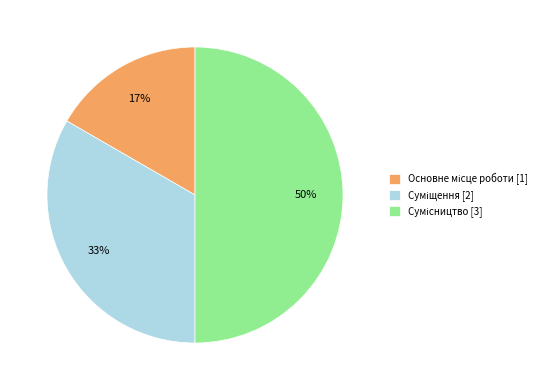

Count the number of slices in the pie.

3